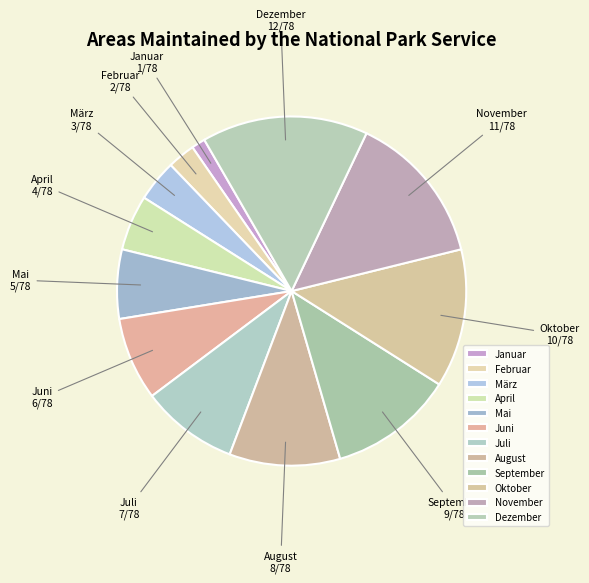

Does September account for over 50% of the chart?

No